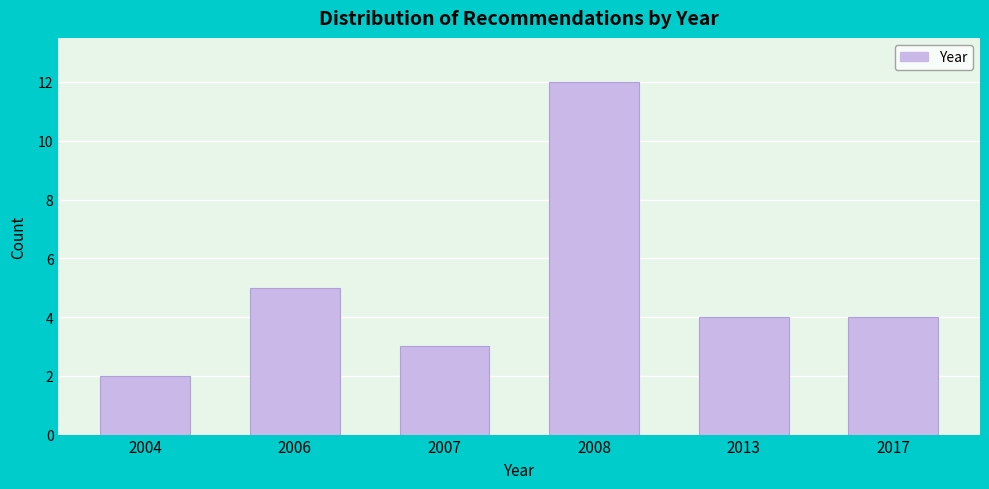

Reading right to left, what are all the values shown in this chart?

4	4	12	3	5	2